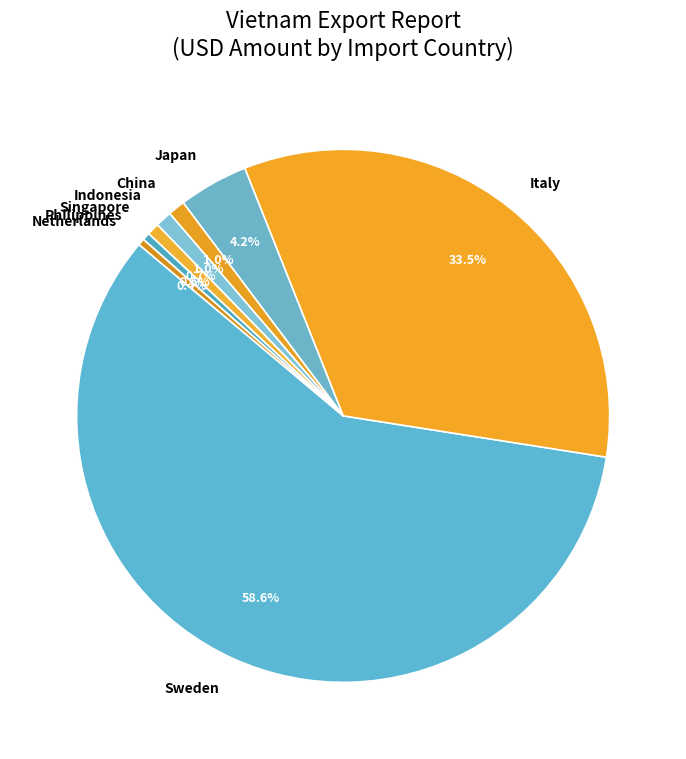

Does Sweden represent more than half of the total?

Yes